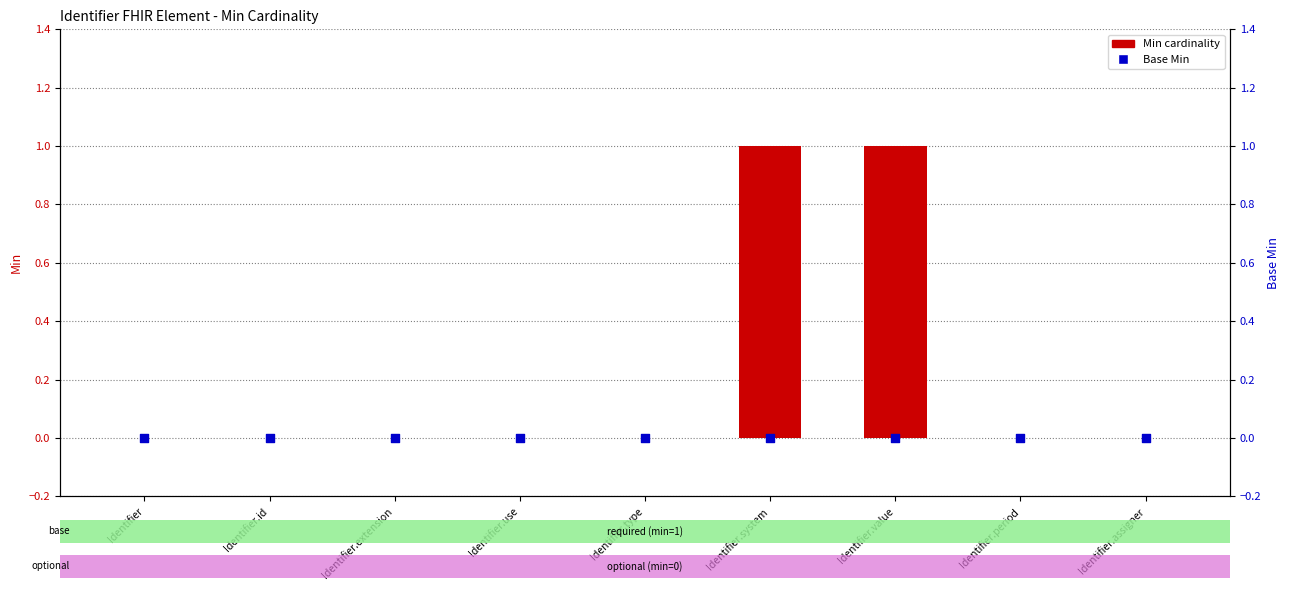

What is the total value across all series at Identifier.system?

1